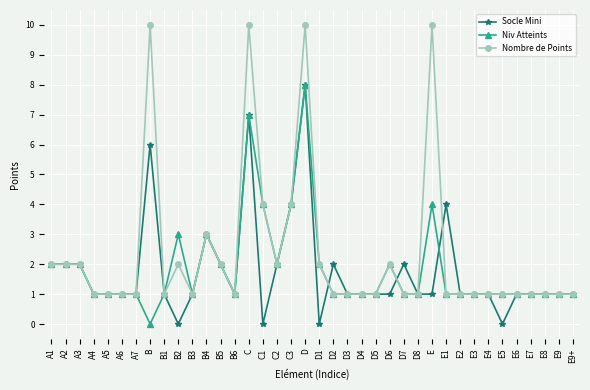

Reading left to right, transcribe all the data shown in this chart.

Socle Mini: 2	2	2	1	1	1	1	6	1	0	1	3	2	1	7	0	2	4	8	0	2	1	1	1	1	2	1	1	4	1	1	1	0	1	1	1	1	1
Niv Atteints: 2	2	2	1	1	1	1	0	1	3	1	3	2	1	7	4	2	4	8	2	1	1	1	1	2	1	1	4	1	1	1	1	1	1	1	1	1	1
Nombre de Points: 2	2	2	1	1	1	1	10	1	2	1	3	2	1	10	4	2	4	10	2	1	1	1	1	2	1	1	10	1	1	1	1	1	1	1	1	1	1